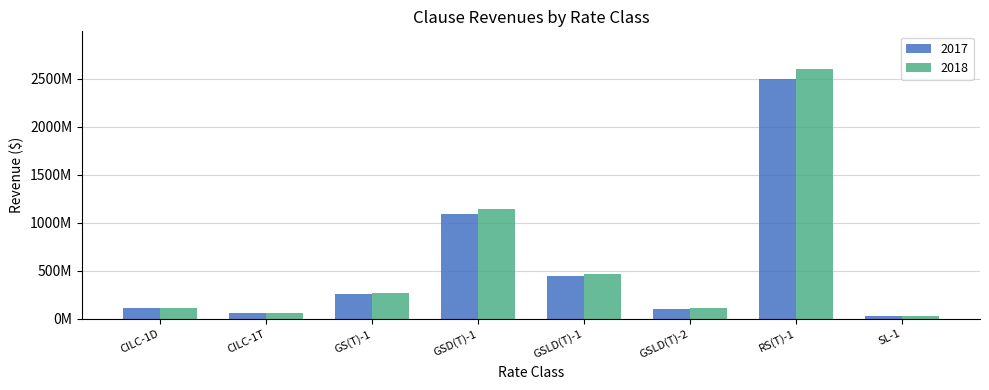

Reading left to right, what are all the values shown in this chart?

2017: CILC-1D=110216025.7	CILC-1T=60677922.4	GS(T)-1=257107516.9	GSD(T)-1=1088961735.3	GSLD(T)-1=442230870.5	GSLD(T)-2=103114922.0	RS(T)-1=2491313329.0	SL-1=26309155.8
2018: CILC-1D=115009352.8	CILC-1T=64417931.7	GS(T)-1=268699438.2	GSD(T)-1=1139148192.5	GSLD(T)-1=462823846.6	GSLD(T)-2=107448764.1	RS(T)-1=2602418789.8	SL-1=28028448.1